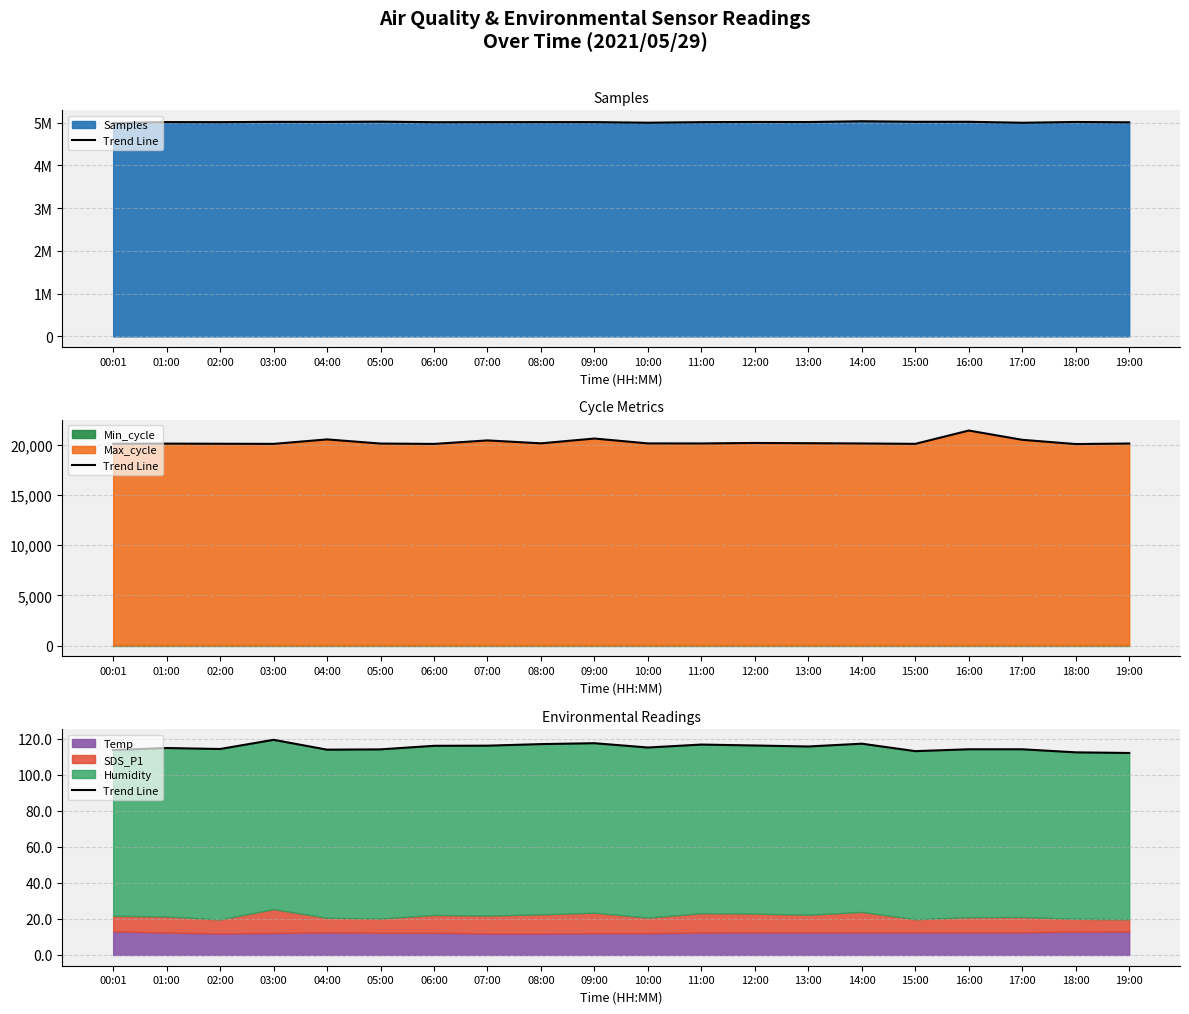

True or false: the data shows 55.6 at 11:00.

False